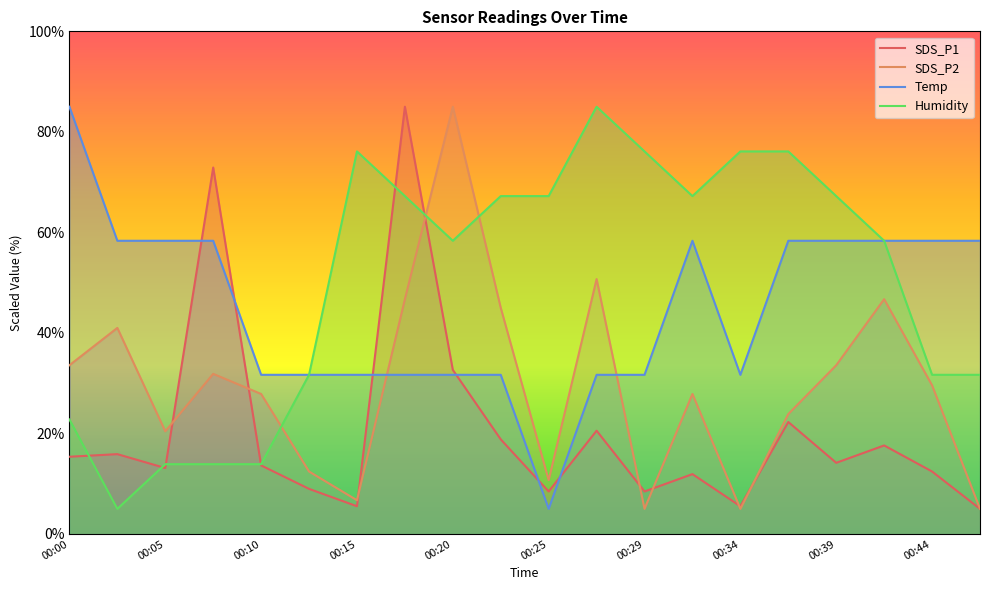

How many interior local valleys does the Humidity series have?

3